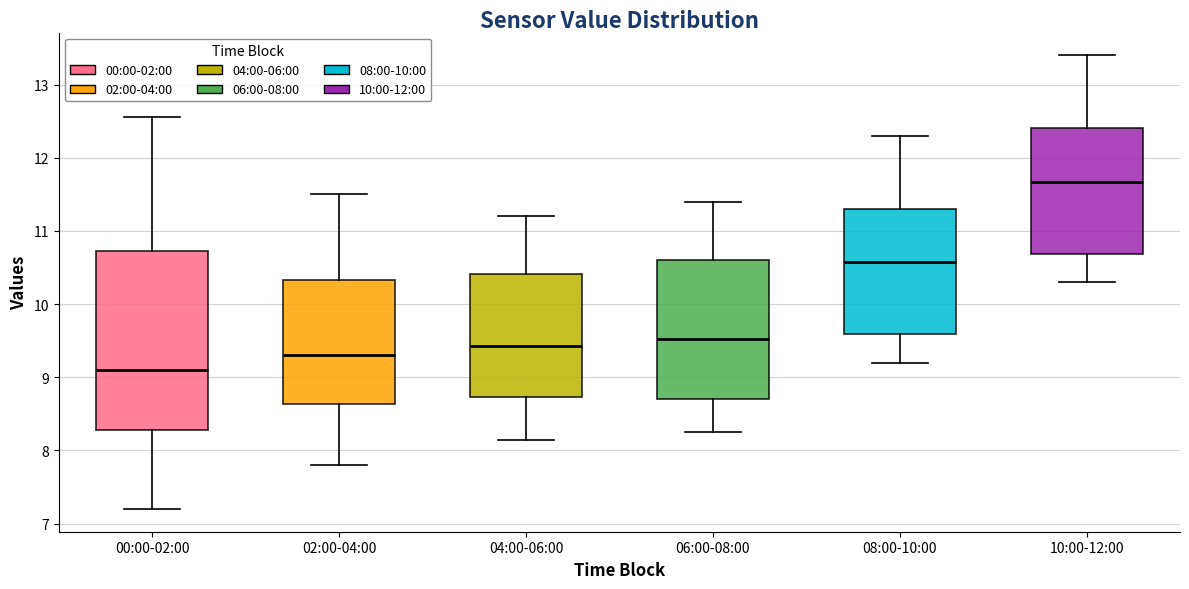

Where is the upper edge of the box for 06:00-08:00 on the y-axis? The values are not printed on the chart, so give them approximately, as read against the axis.

10.6